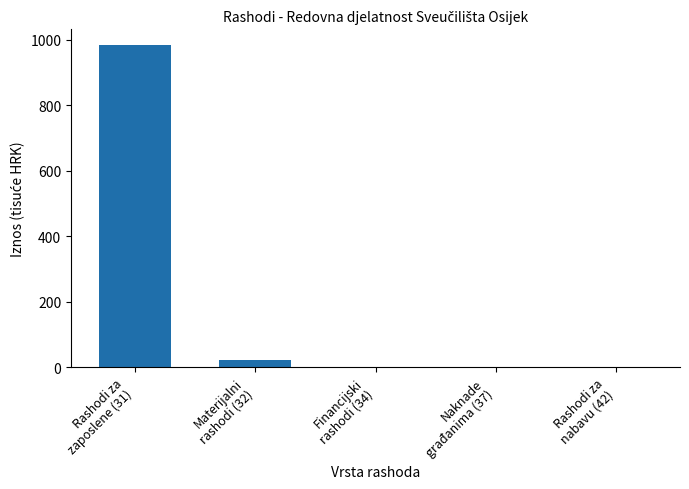

What is the sum of the values at Financijski
rashodi (34) and Rashodi za
nabavu (42)?

1.2